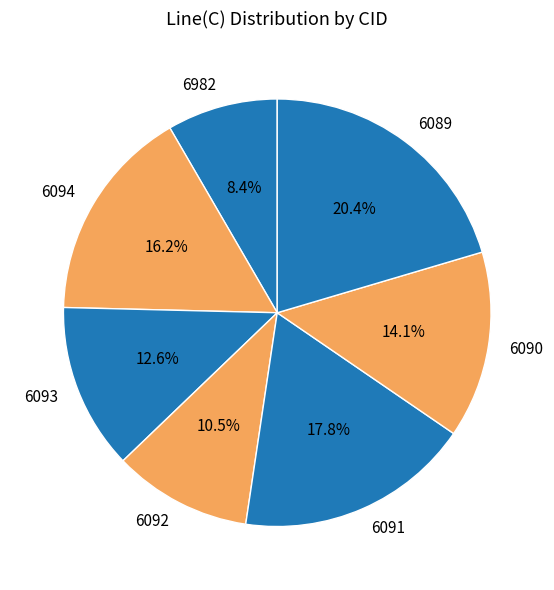

What portion of the pie excludes 6090?

85.9%